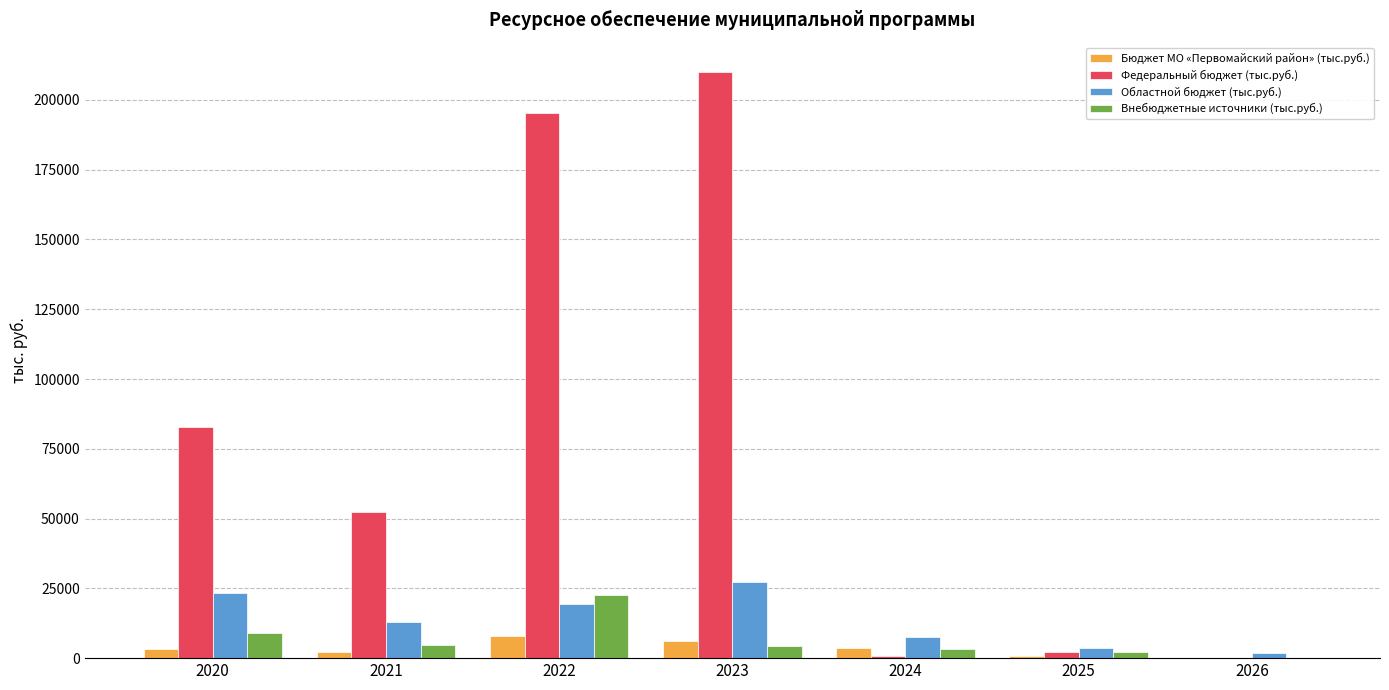

What is the maximum value shown in the chart?

209994.4